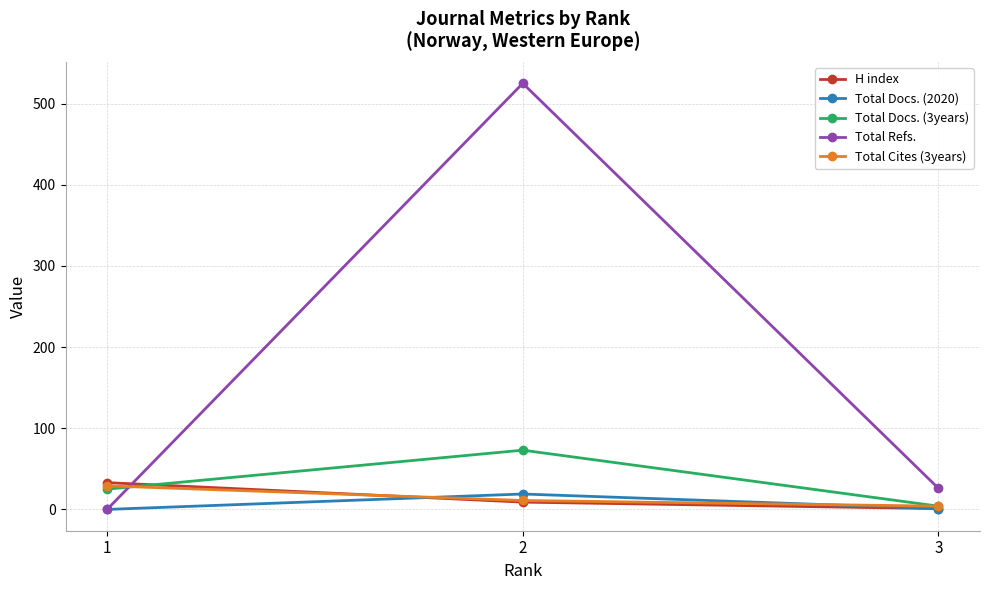

At which label does Total Docs. (2020) first exceed 1?

2